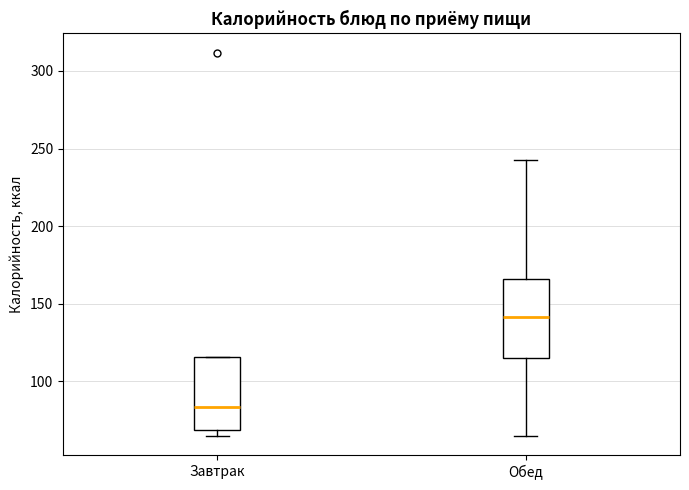

Where is the lower edge of the box for Завтрак on the y-axis? The values are not printed on the chart, so give them approximately, as read against the axis.

70